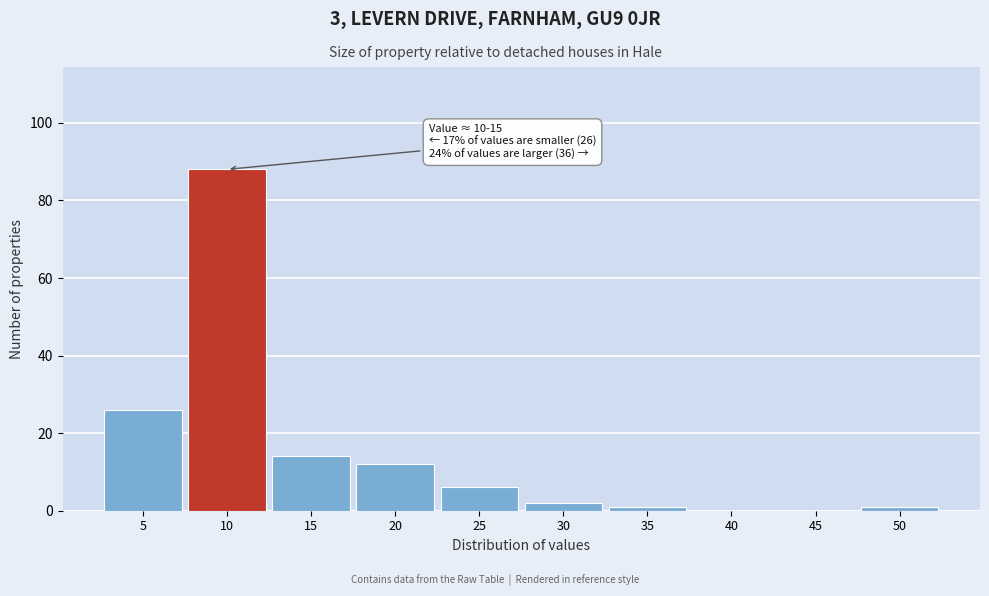

Reading left to right, list all the values displayed in this chart.

5=26	10=88	15=14	20=12	25=6	30=2	35=1	40=0	45=0	50=1